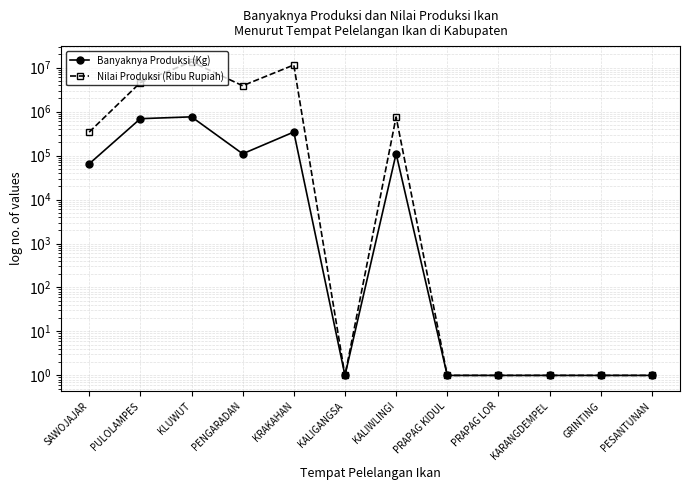

What is the difference between the maximum and second lowest values in the Banyaknya Produksi (Kg) series?

760612